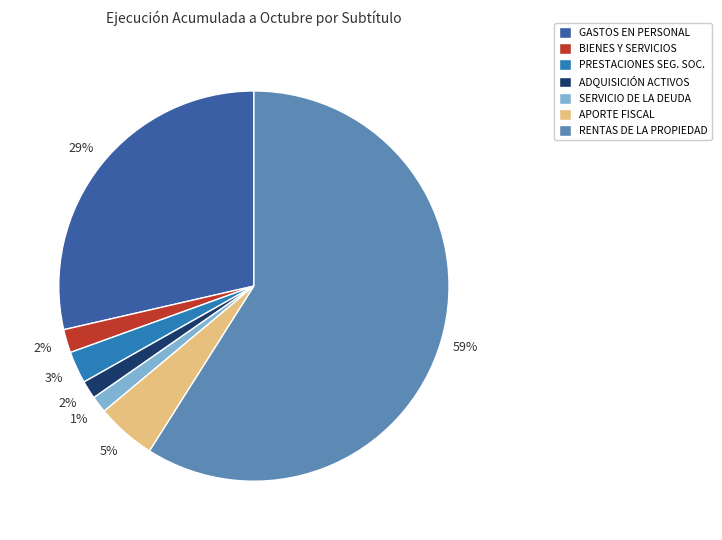

To the nearest percent, what is the average slice percentage?

14%